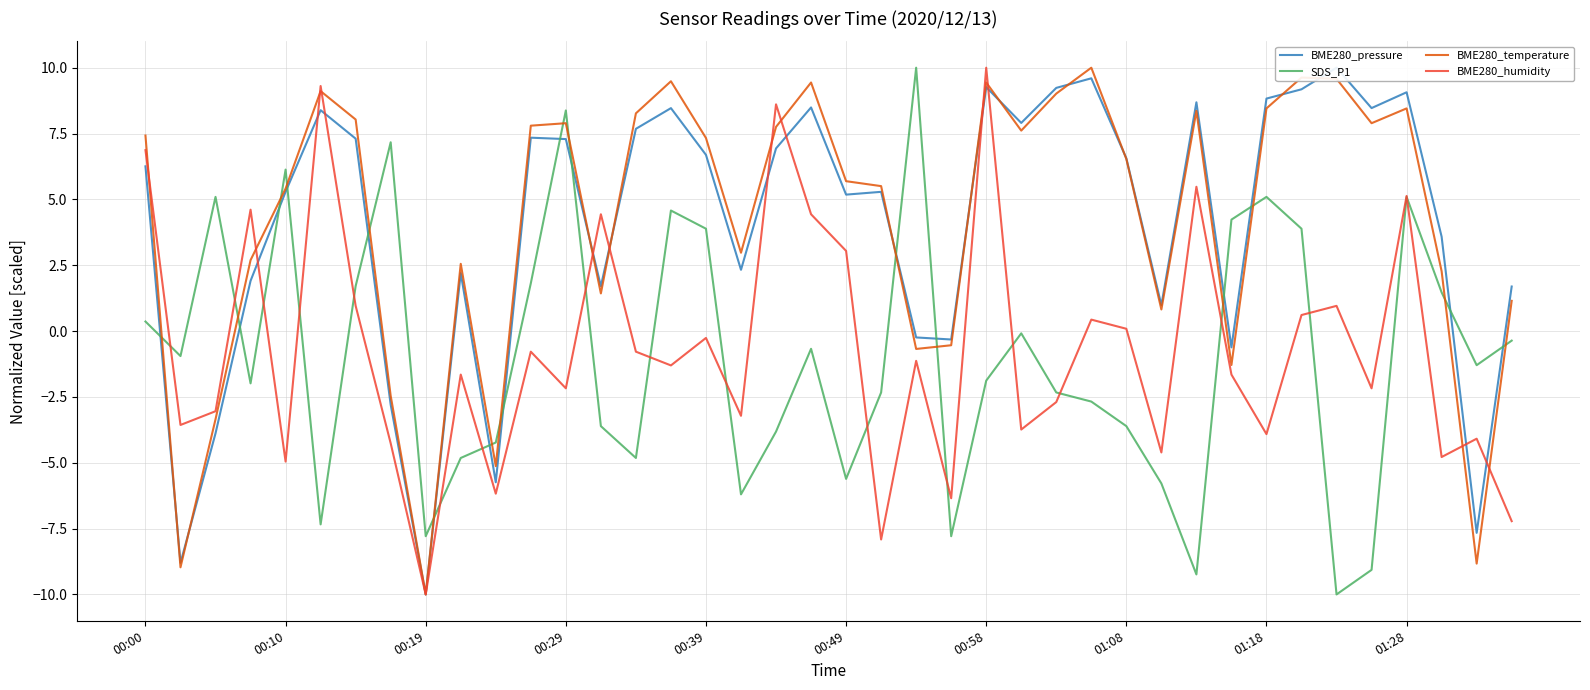

How many values in BME280_pressure are below zero?

9